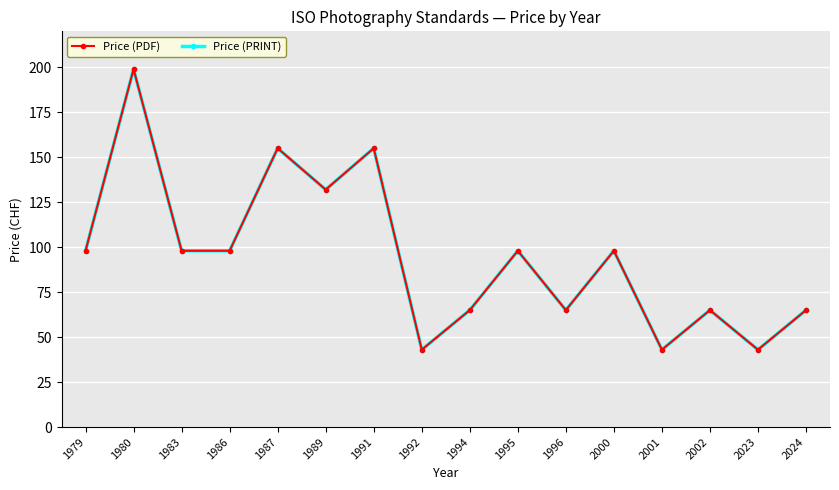

What are all the series names shown in the legend?

Price (PDF), Price (PRINT)